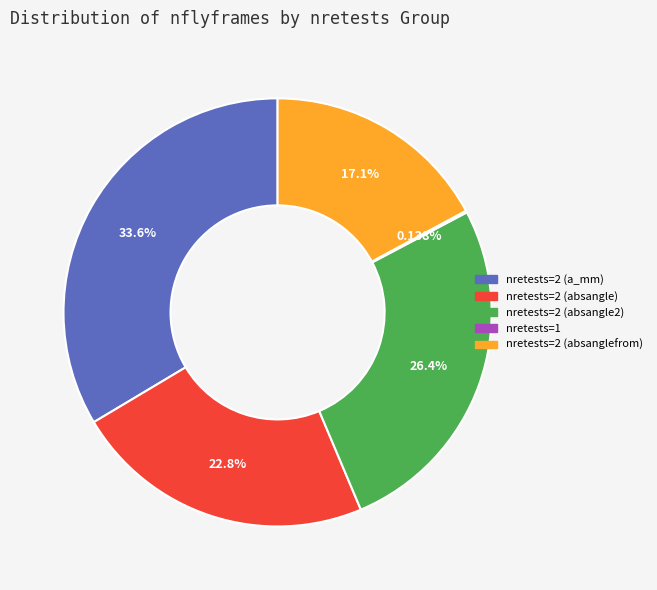

Is there a majority slice in this chart?

No